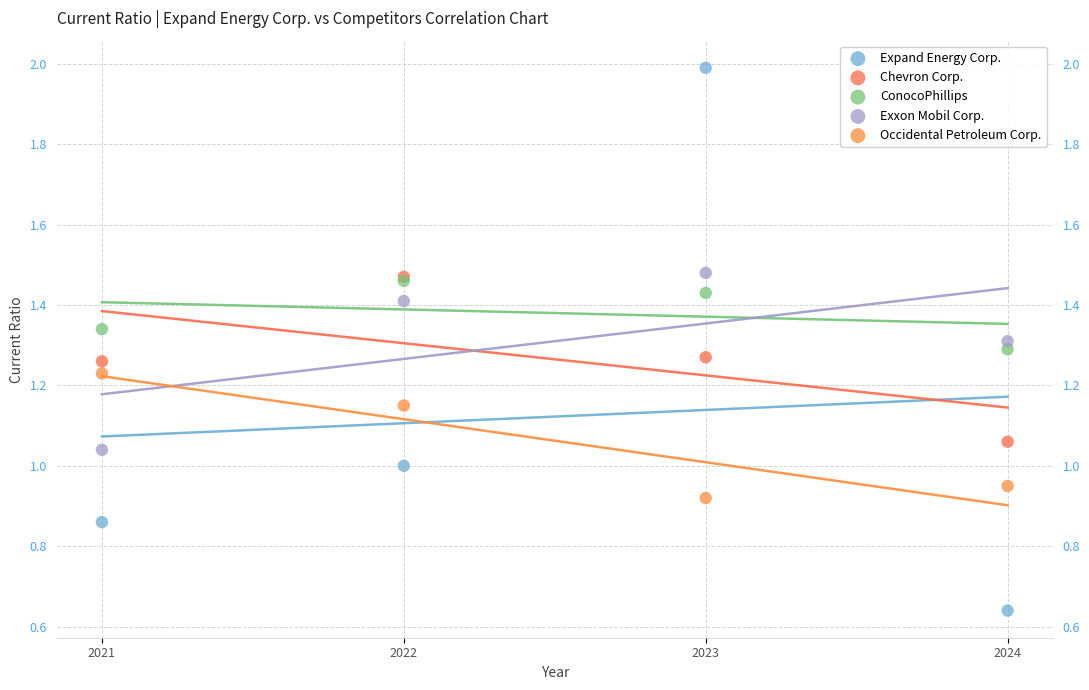

What are all the series names shown in the legend?

Expand Energy Corp., Chevron Corp., ConocoPhillips, Exxon Mobil Corp., Occidental Petroleum Corp.